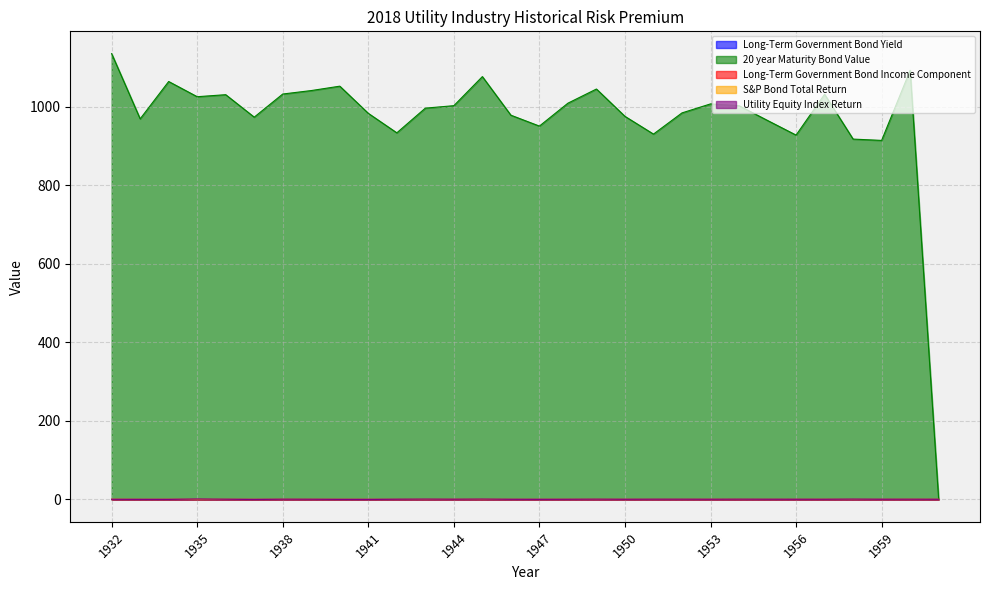

What is the difference between the highest and lowest values at 1960?

1093.2